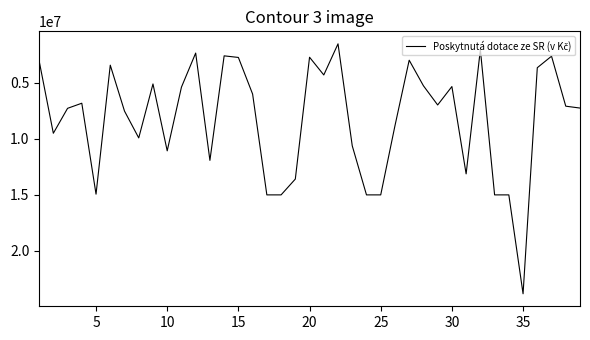

What is the maximum value shown in the chart?

23826067